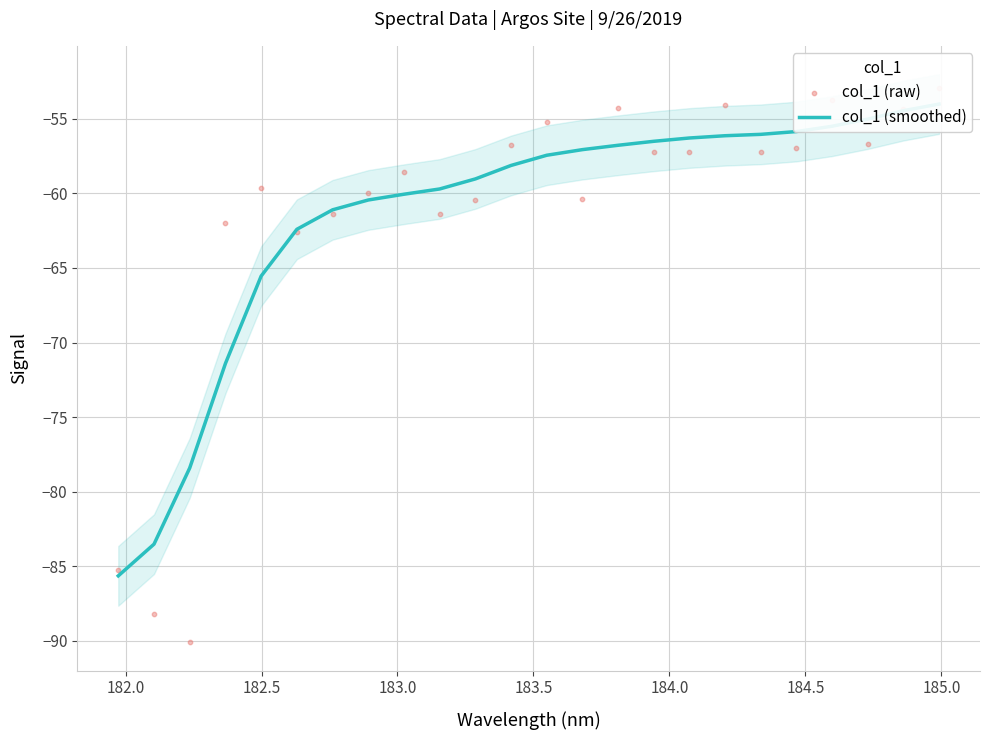

Is the value of col_1 (raw) at 184.0 greater than the value of col_1 (smoothed) at 22?

No